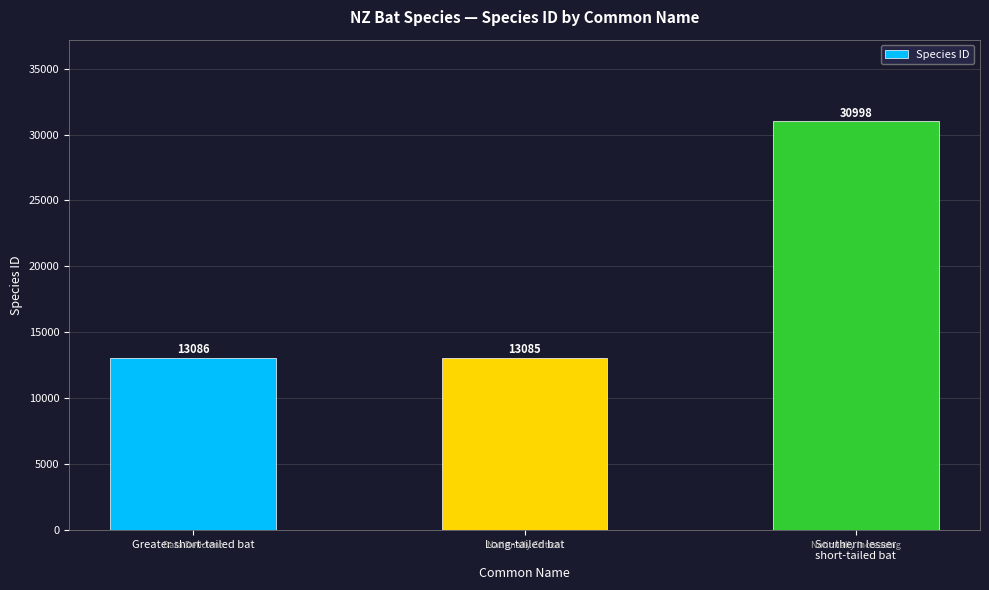

What is the average value?

19056